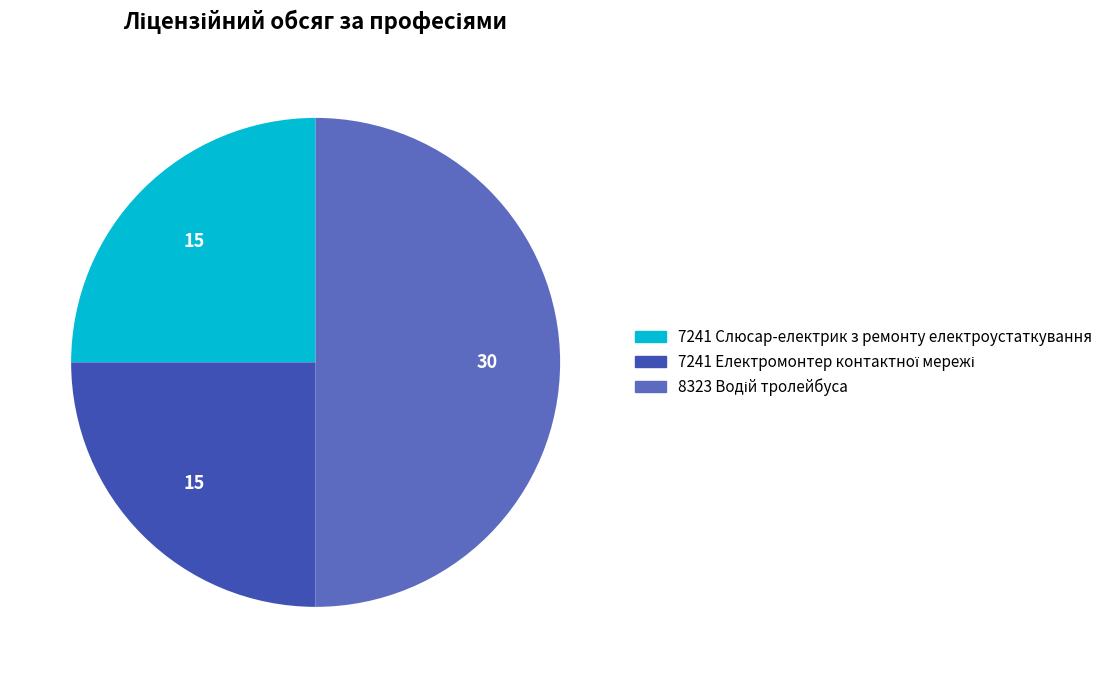

The 7241 Слюсар-електрик з ремонту електроустаткування slice represents 25% of the pie. True or false?

True